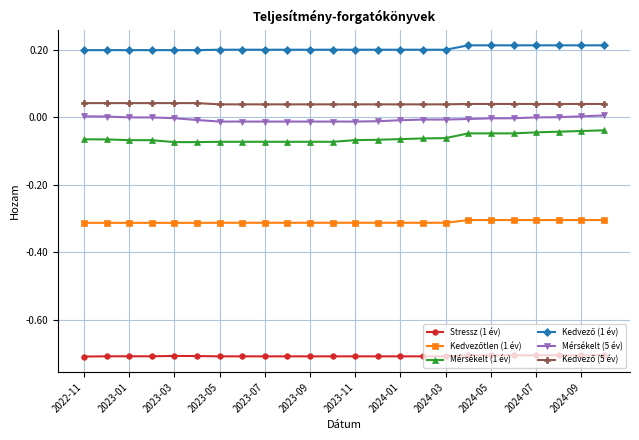

True or false: Stressz (1 év) and Mérsékelt (5 év) cross at least once.

False